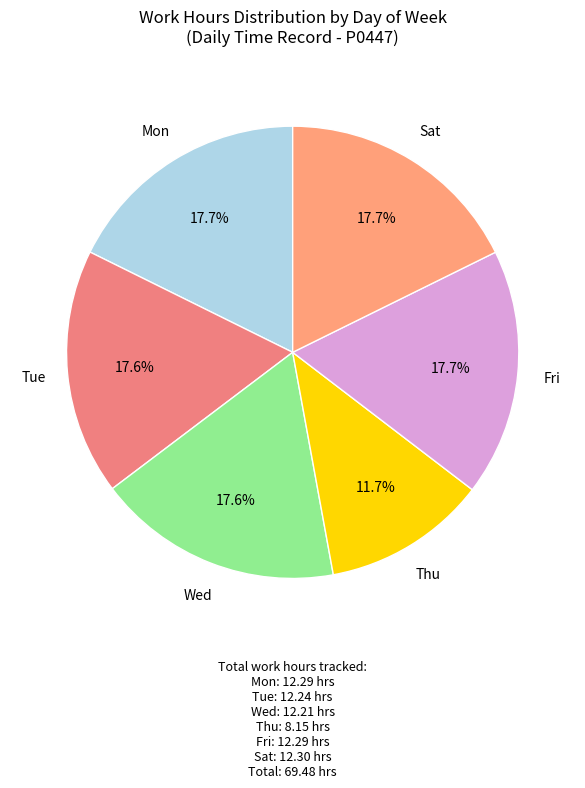

What is the ratio of the value at Tue to the value at Fri?

1.0